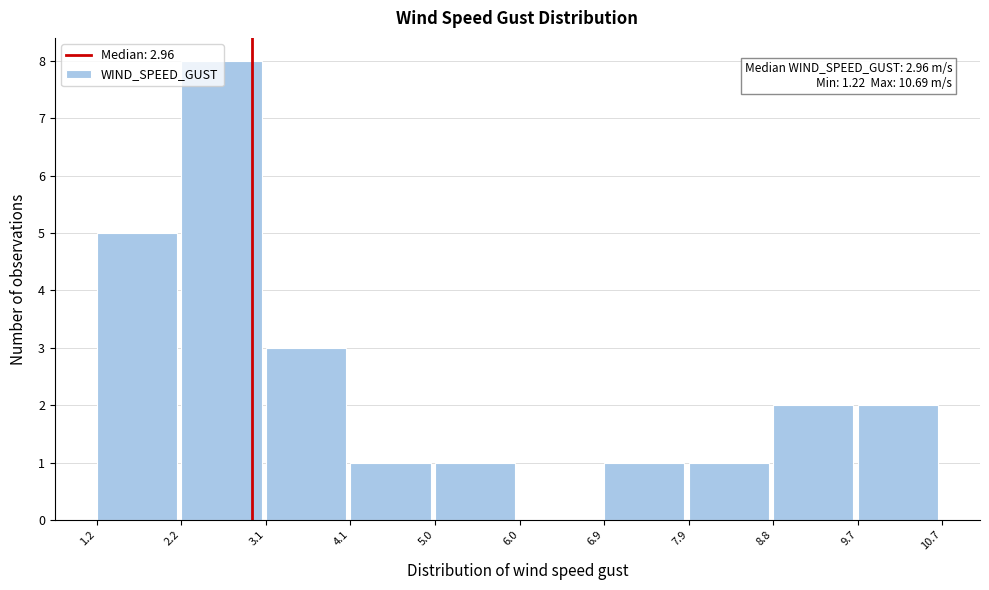

Over which range of the x-axis is the bar tallest?

2.2 to 3.1